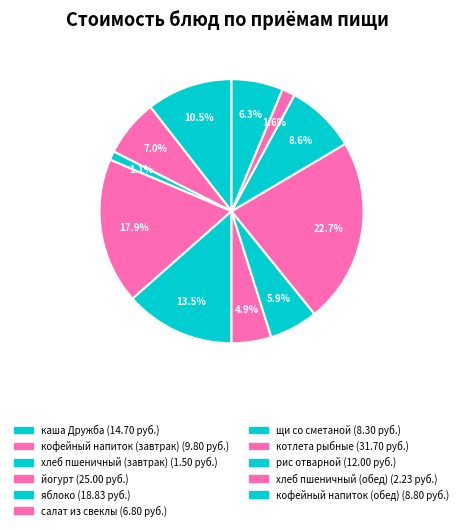

Combined, what portion of the pie is кофейный напиток (обед) and салат из свеклы?

11.2%